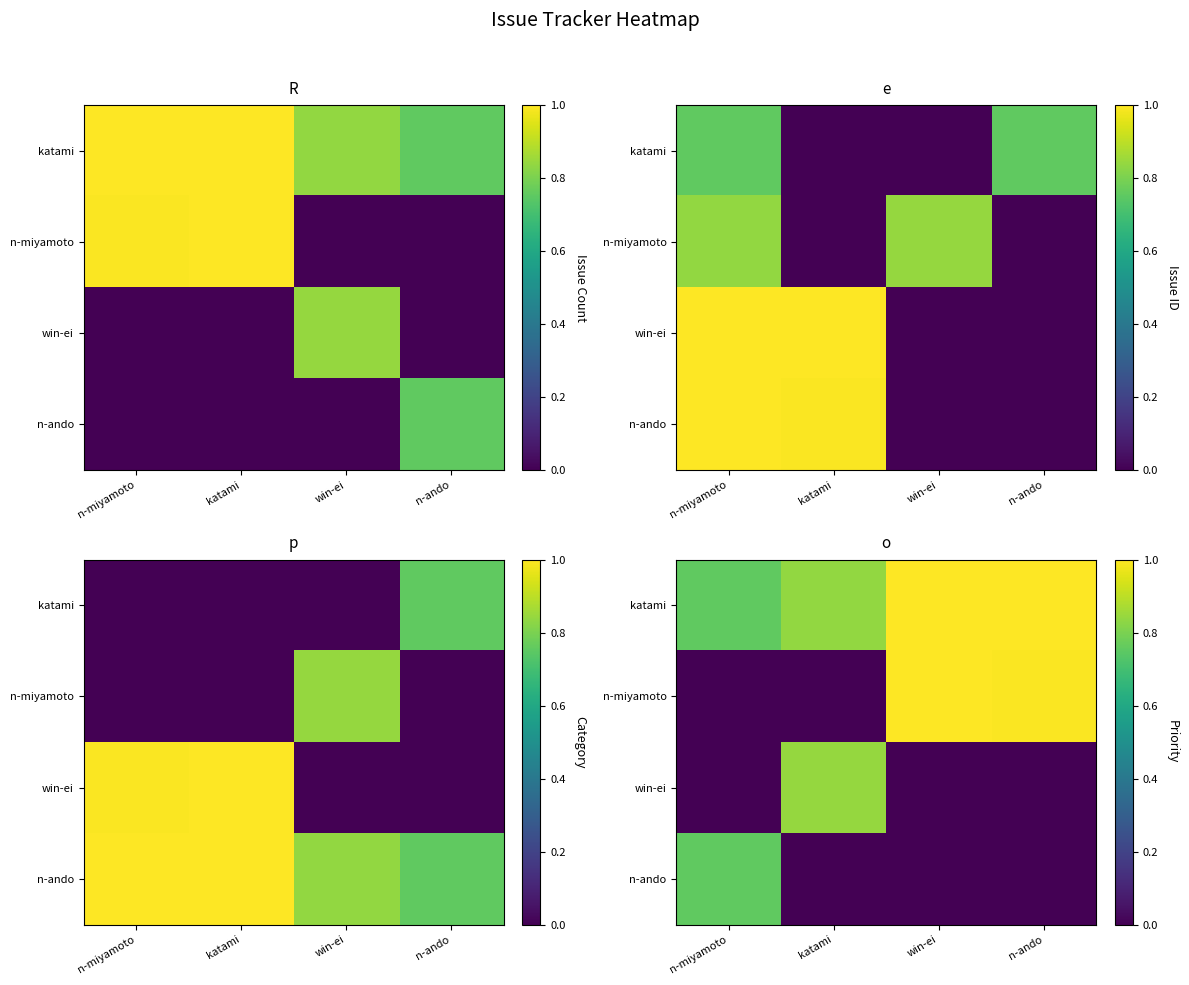

Which has a higher value, n-ando or n-miyamoto?

n-ando